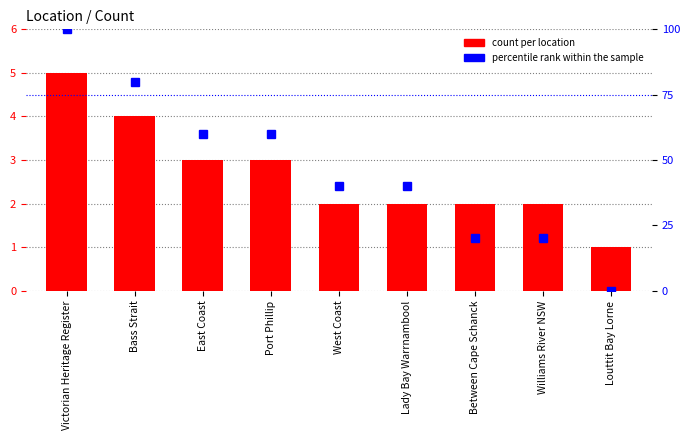

Reading right to left, transcribe all the data shown in this chart.

count per location: Louttit Bay Lorne=1	Williams River NSW=2	Between Cape Schanck=2	Lady Bay Warrnambool=2	West Coast=2	Port Phillip=3	East Coast=3	Bass Strait=4	Victorian Heritage Register=5
percentile rank within the sample: Louttit Bay Lorne=0	Williams River NSW=20	Between Cape Schanck=20	Lady Bay Warrnambool=40	West Coast=40	Port Phillip=60	East Coast=60	Bass Strait=80	Victorian Heritage Register=100